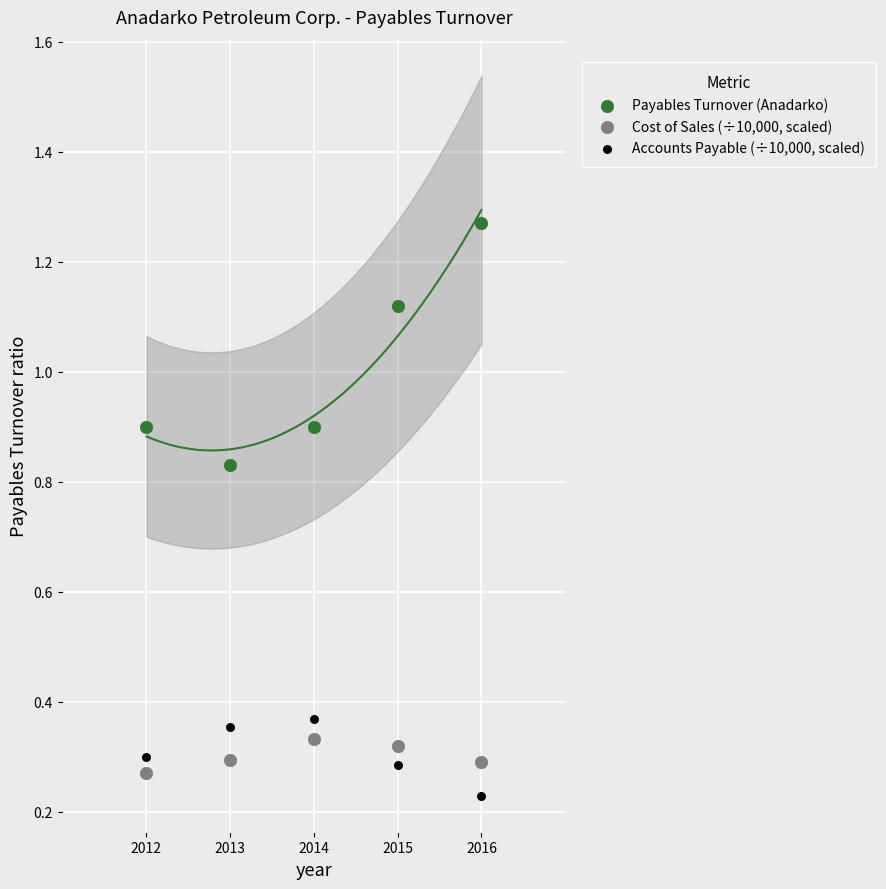

Which series contains the lowest Y value?

Accounts Payable (÷10,000, scaled)